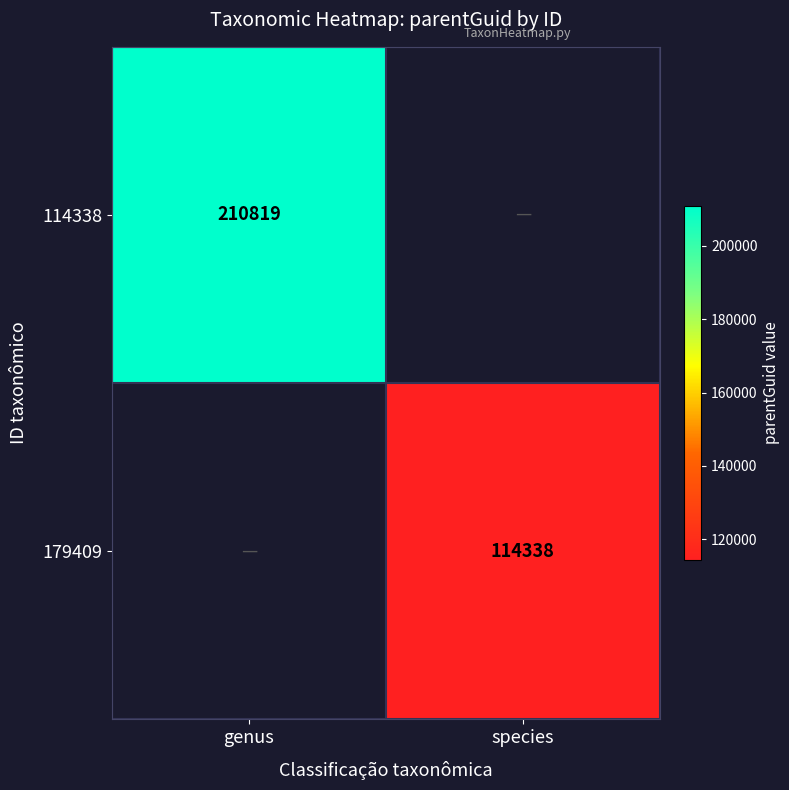

The value of 114338 at genus is 119648. True or false?

False